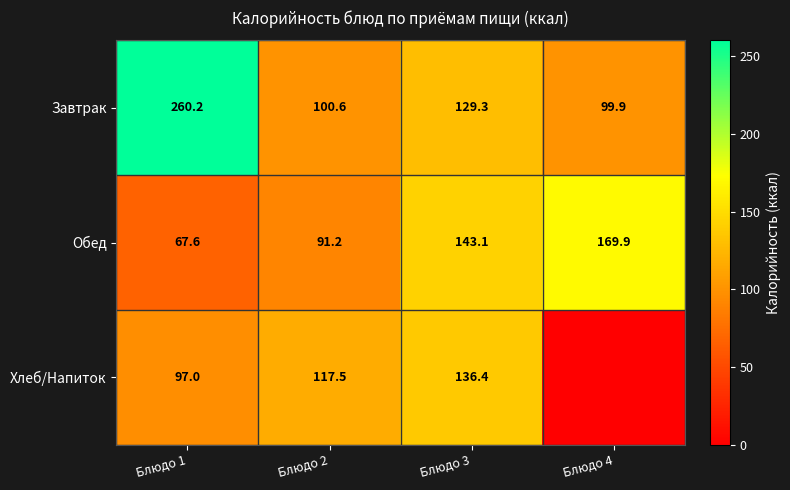

Where does the Обед series first go above 143?

Блюдо 3